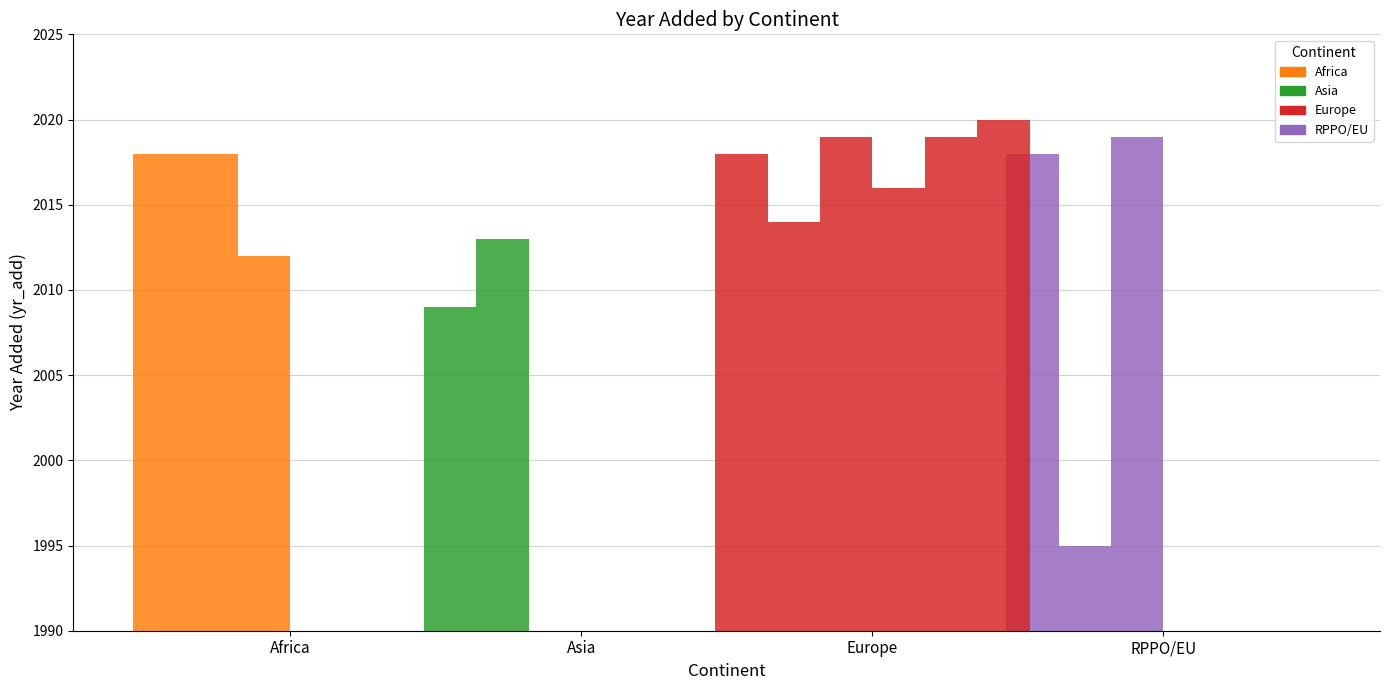

What is the label of the 2nd bar from the left?

Asia